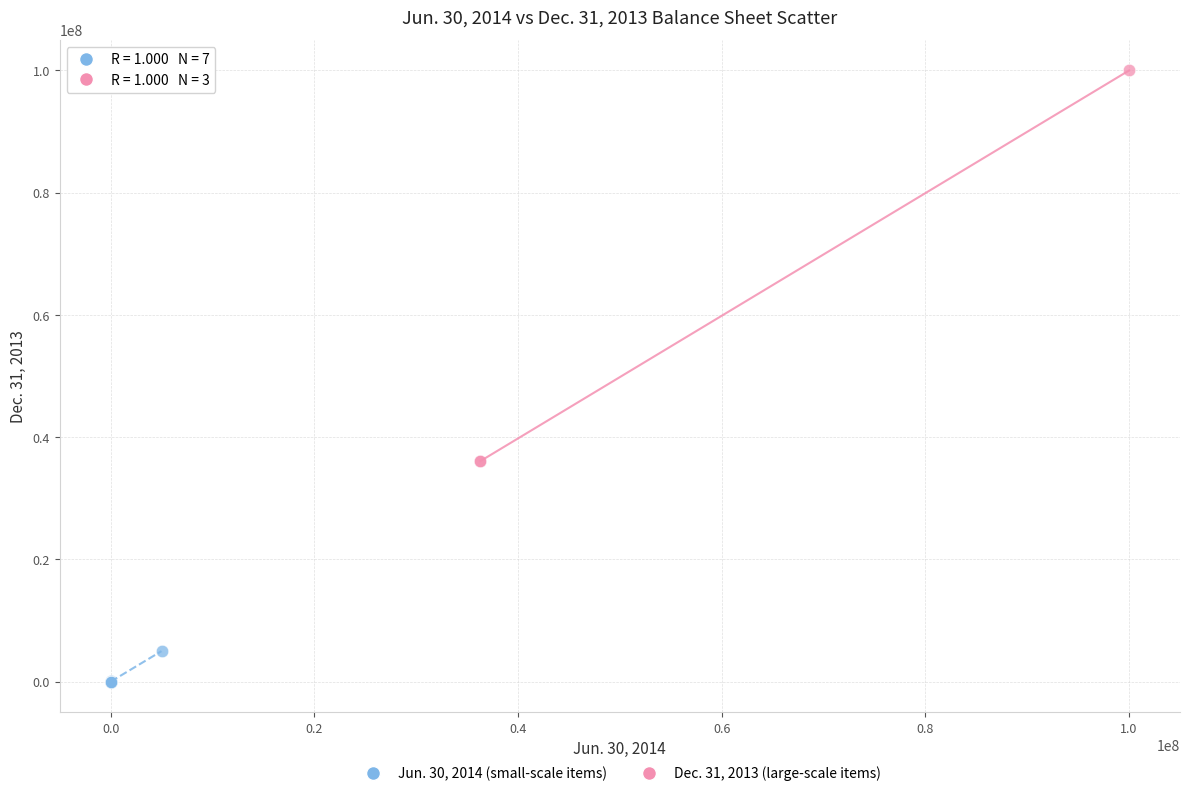

Which series has the largest Y range (max minus min)?

Dec. 31, 2013 (large-scale items)